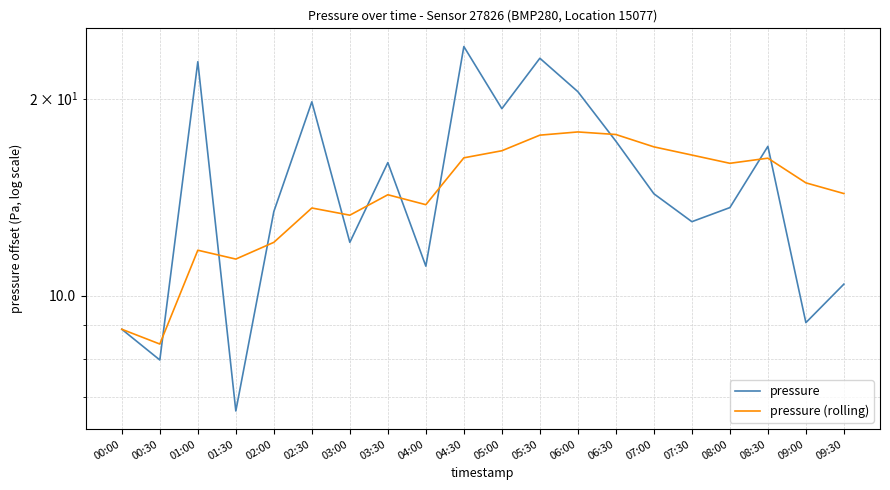

The pressure series shows 5.6 at 08:30. True or false?

False